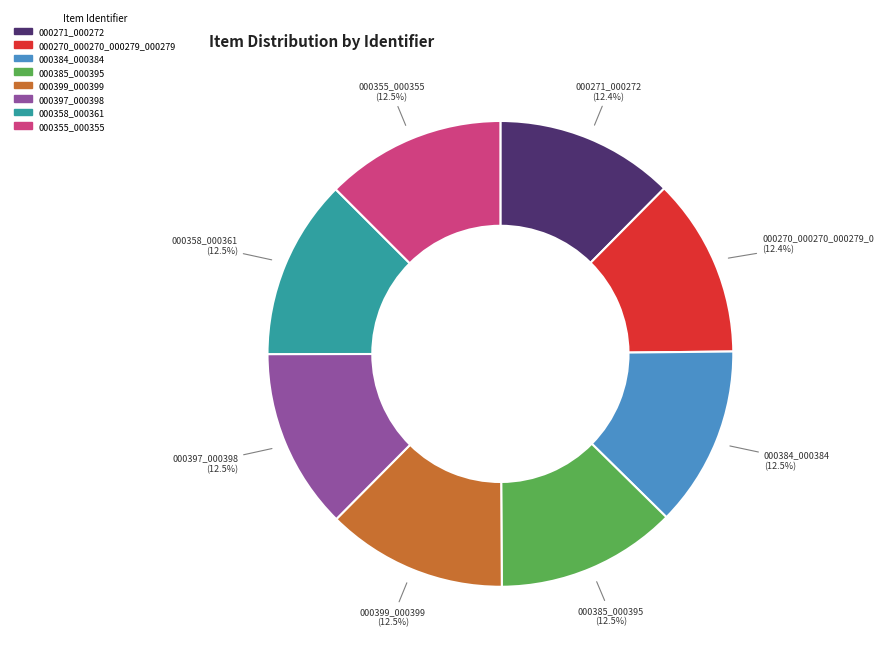

Does any single category account for the majority?

No